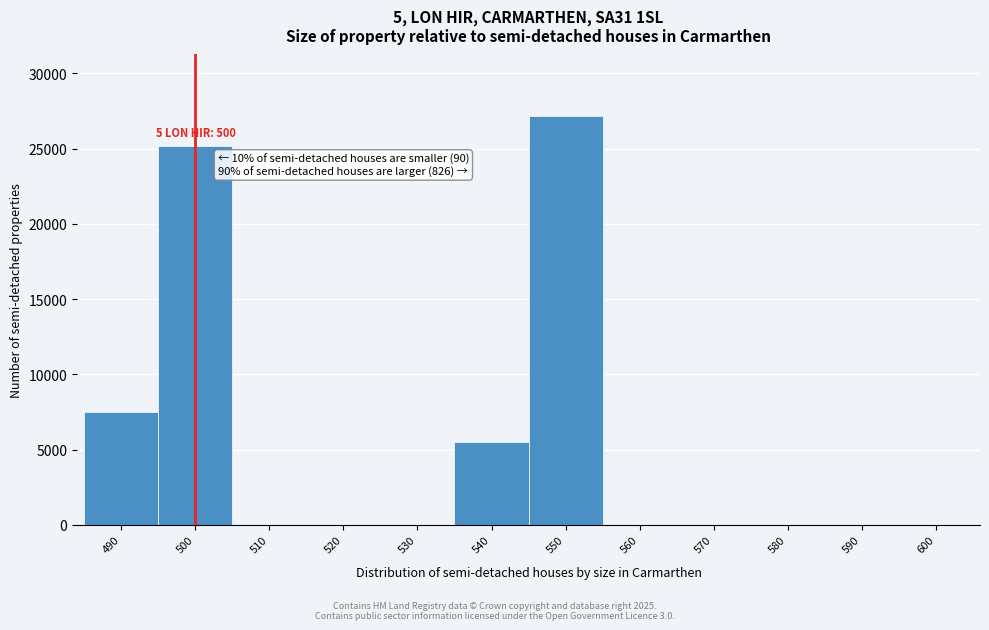

Is it true that the value at 490 is 7501?

True